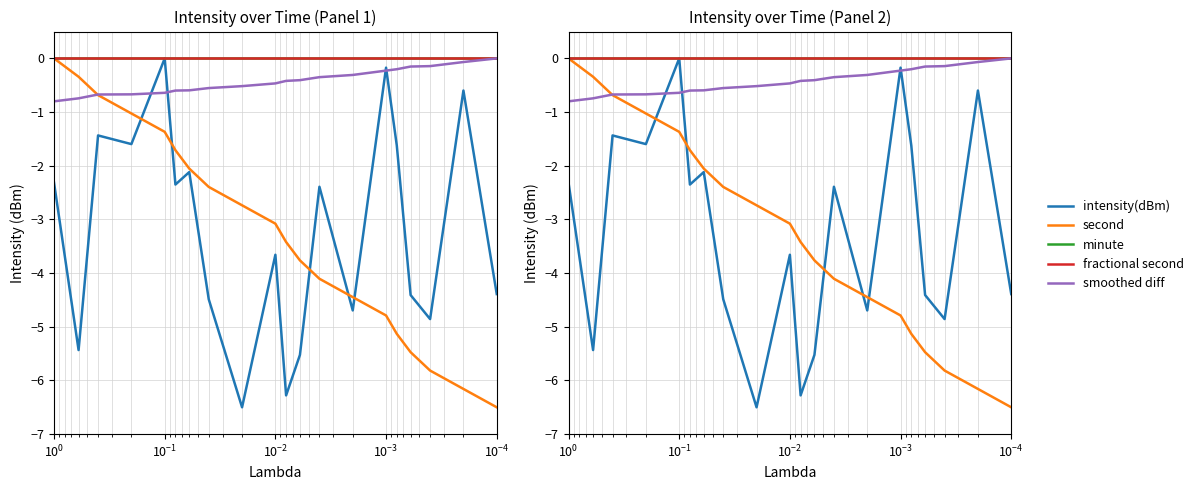

True or false: fractional second has a value of 0.0 at $\mathdefault{10^{-4}}$.

True